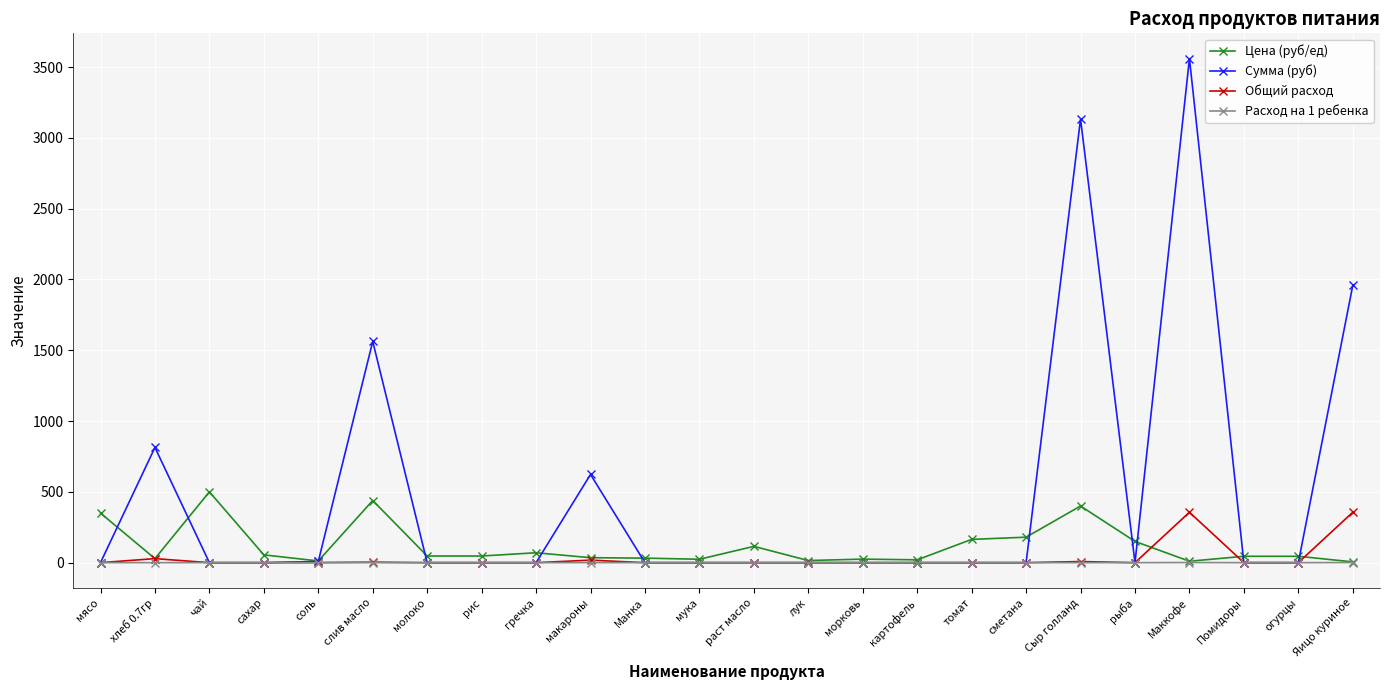

What is the maximum value shown in the chart?

3560.0